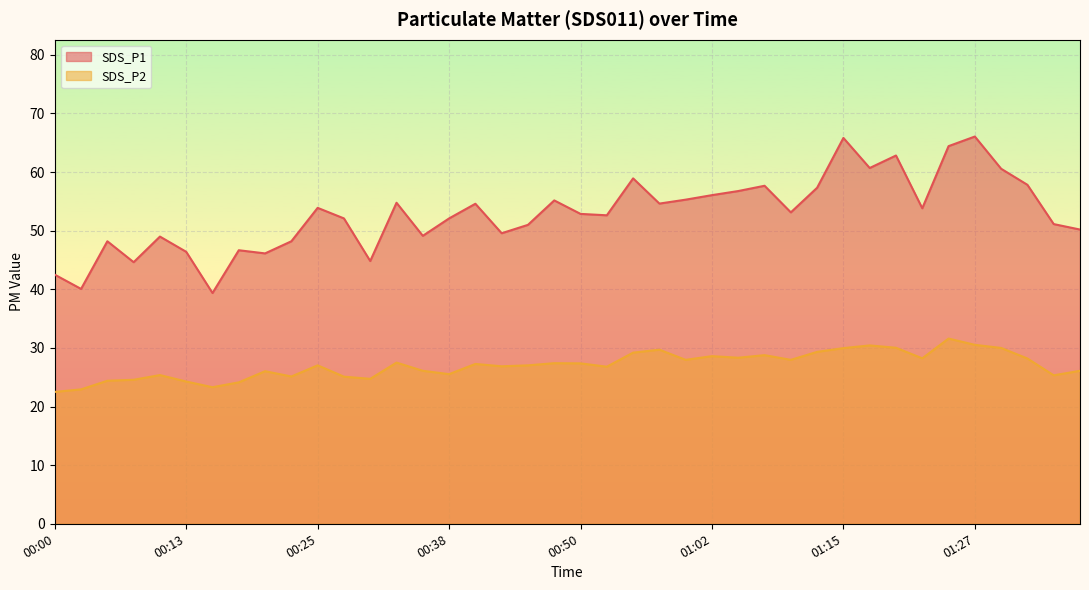

In SDS_P1, how many points are higher than both neighbors (excluding endpoints)?

12